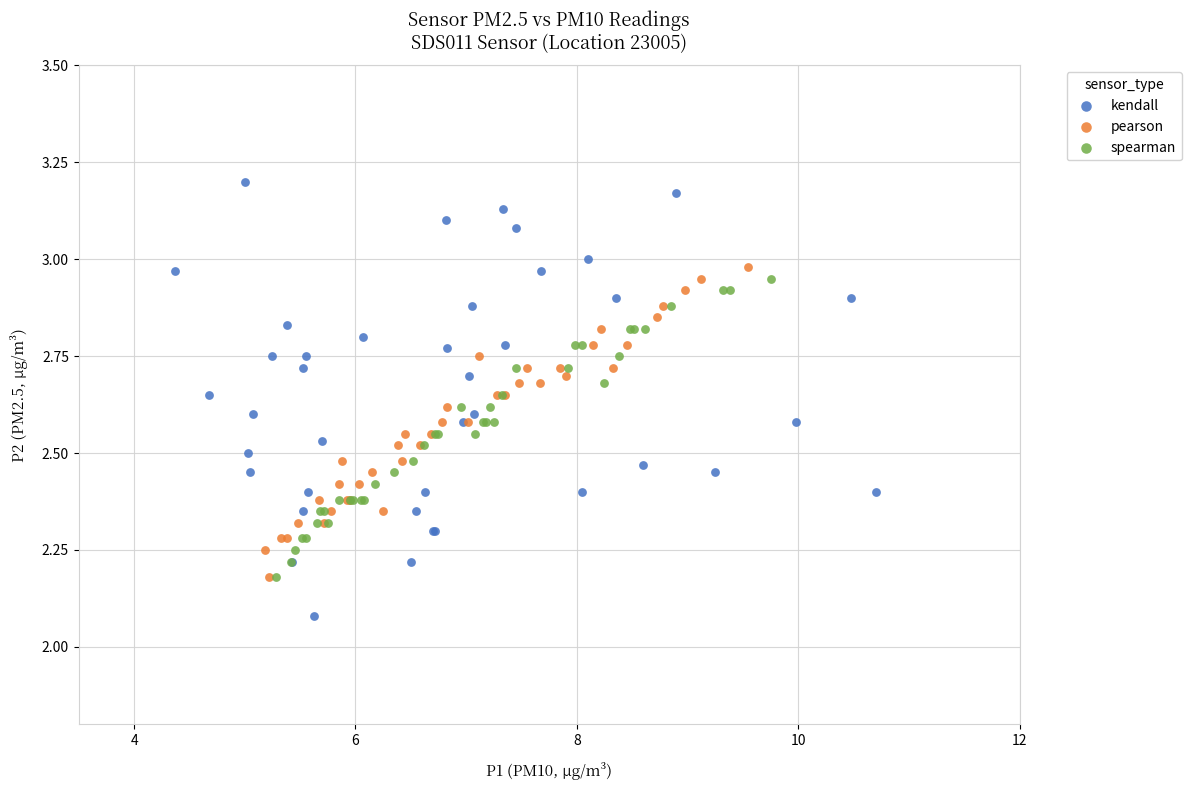

Which series contains the lowest Y value?

kendall